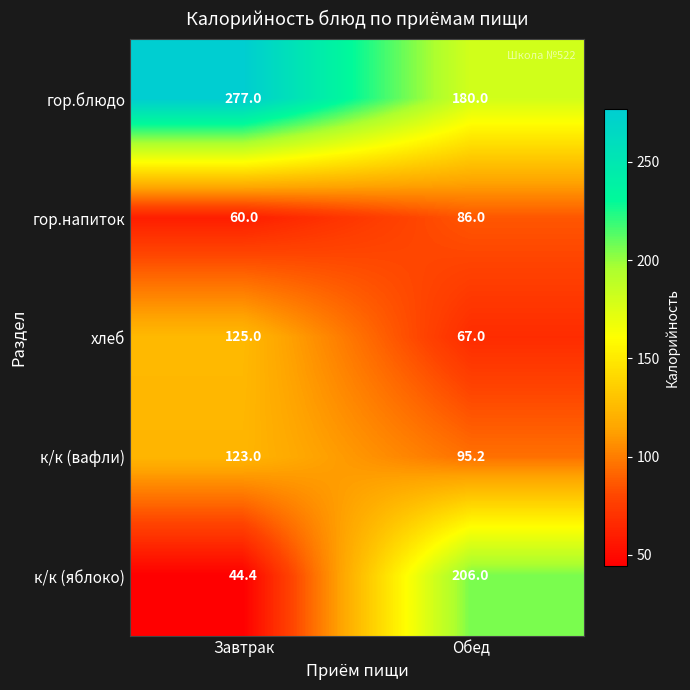

Which series has the largest total across all categories?

гор.блюдо